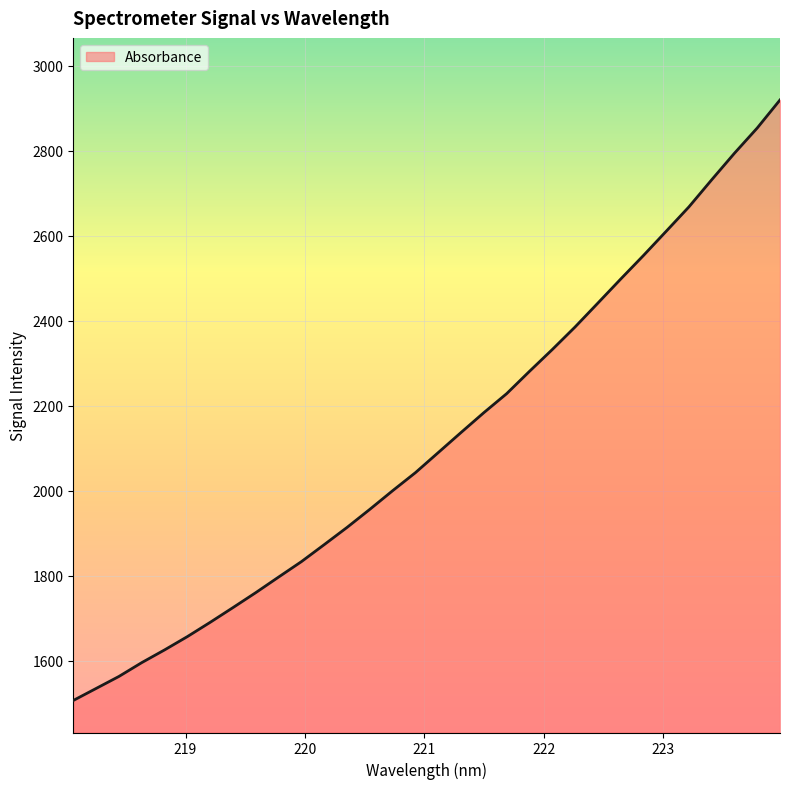

What is the smallest value displayed?

1507.0